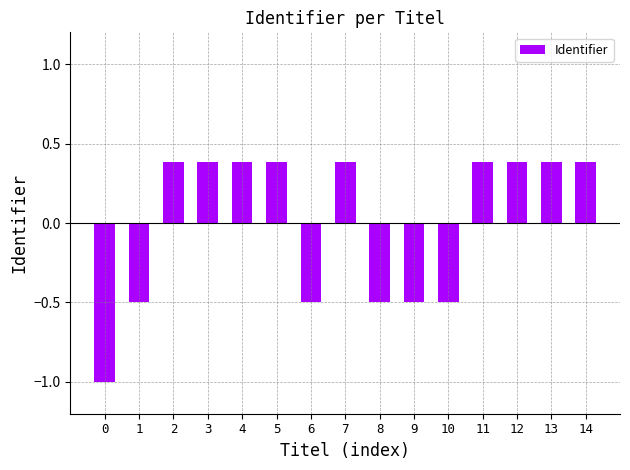

How many values are below 0?

6